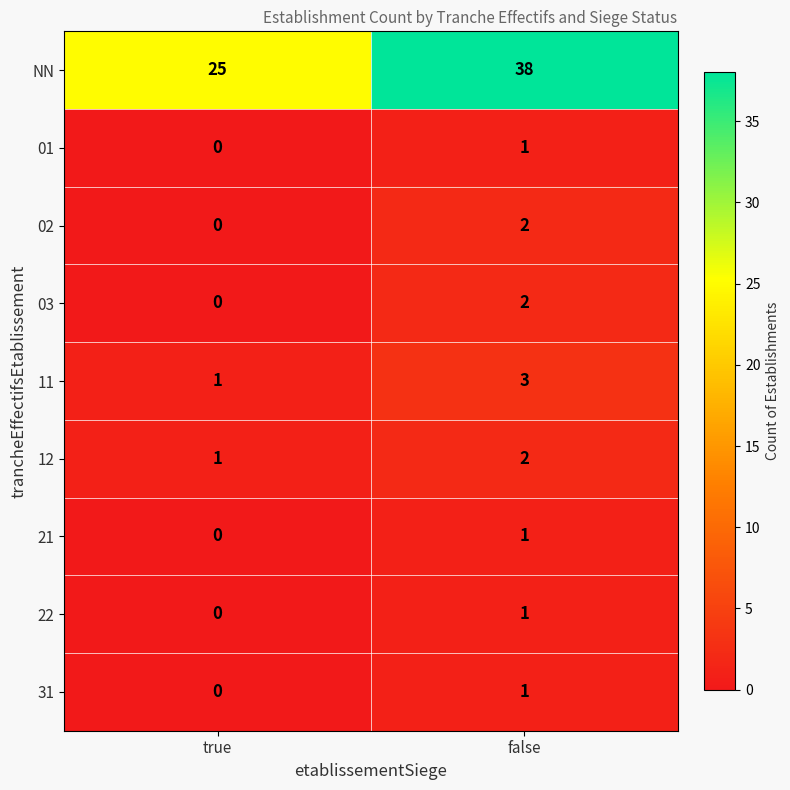

Reading left to right, list all the values displayed in this chart.

NN: 25	38
01: 0	1
02: 0	2
03: 0	2
11: 1	3
12: 1	2
21: 0	1
22: 0	1
31: 0	1